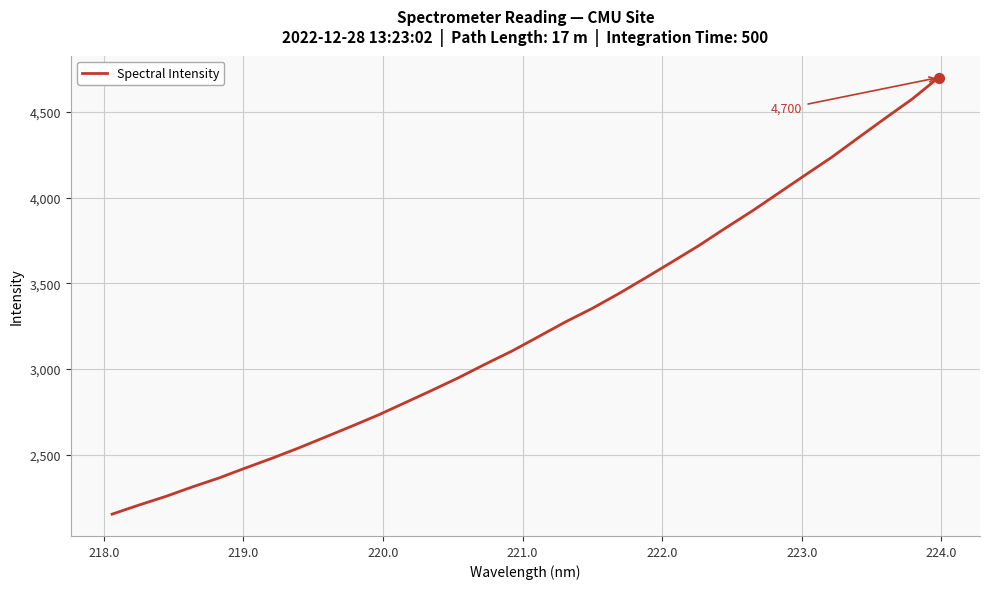

What is the difference between the maximum and minimum values?

2546.7